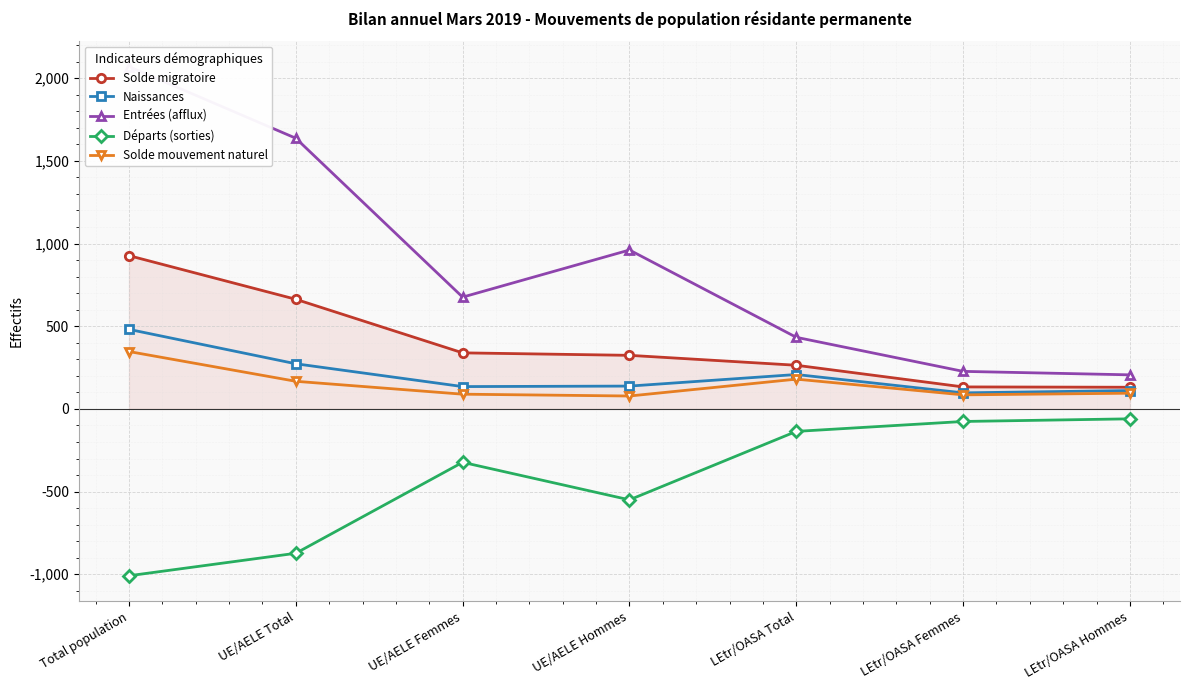

What is the difference between the Départs (sorties) values at UE/AELE Femmes and LEtr/OASA Total?

187